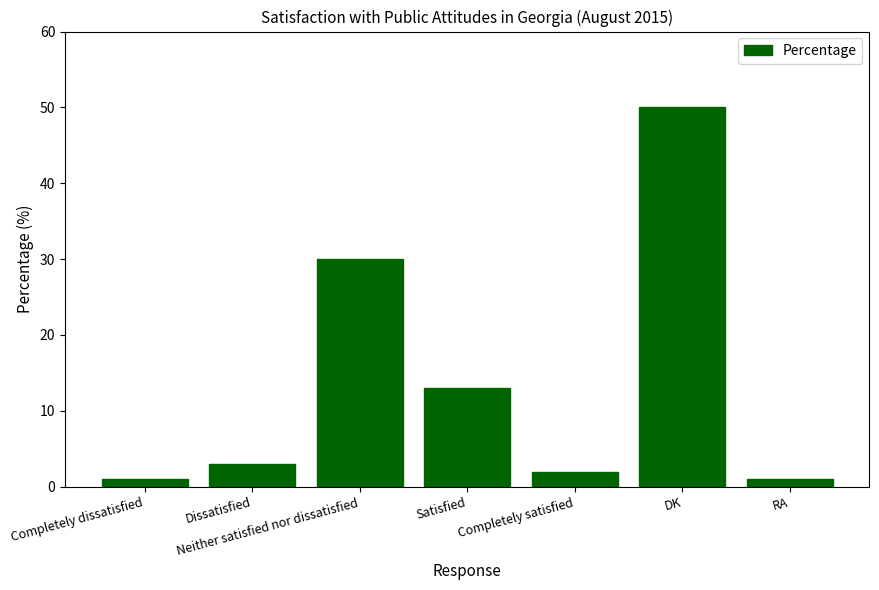

Which label corresponds to the largest value in the chart?

DK